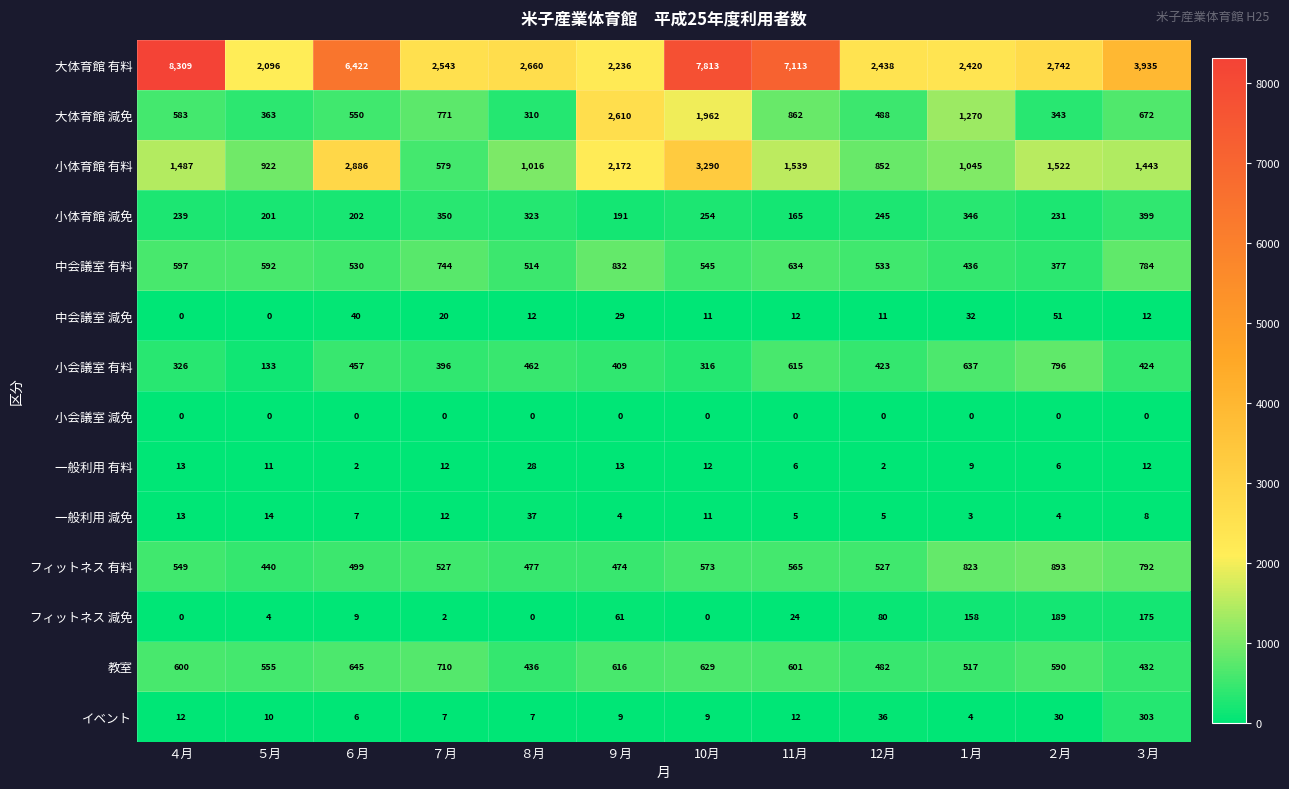

The value of 小会議室 有料 at 12月 is 423. True or false?

True